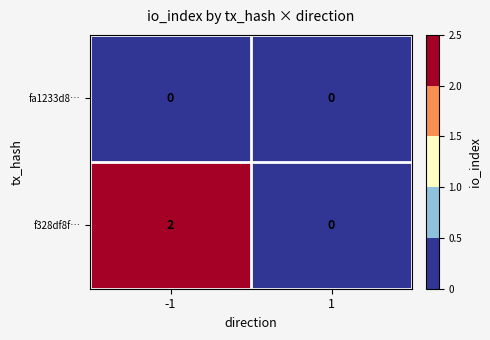

At which category is the sum across all series the highest?

-1